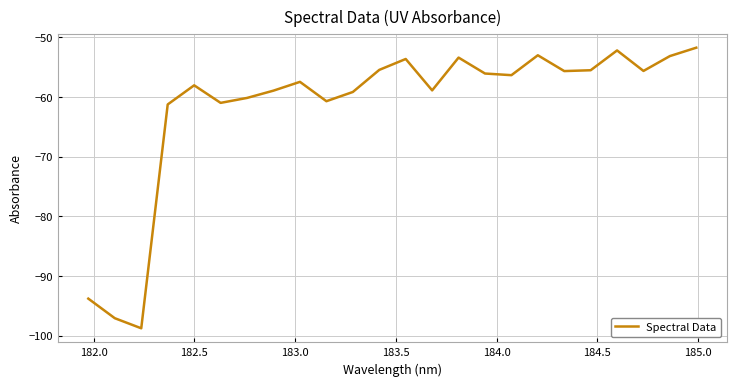

What is the difference between the second highest and second lowest values?

44.9